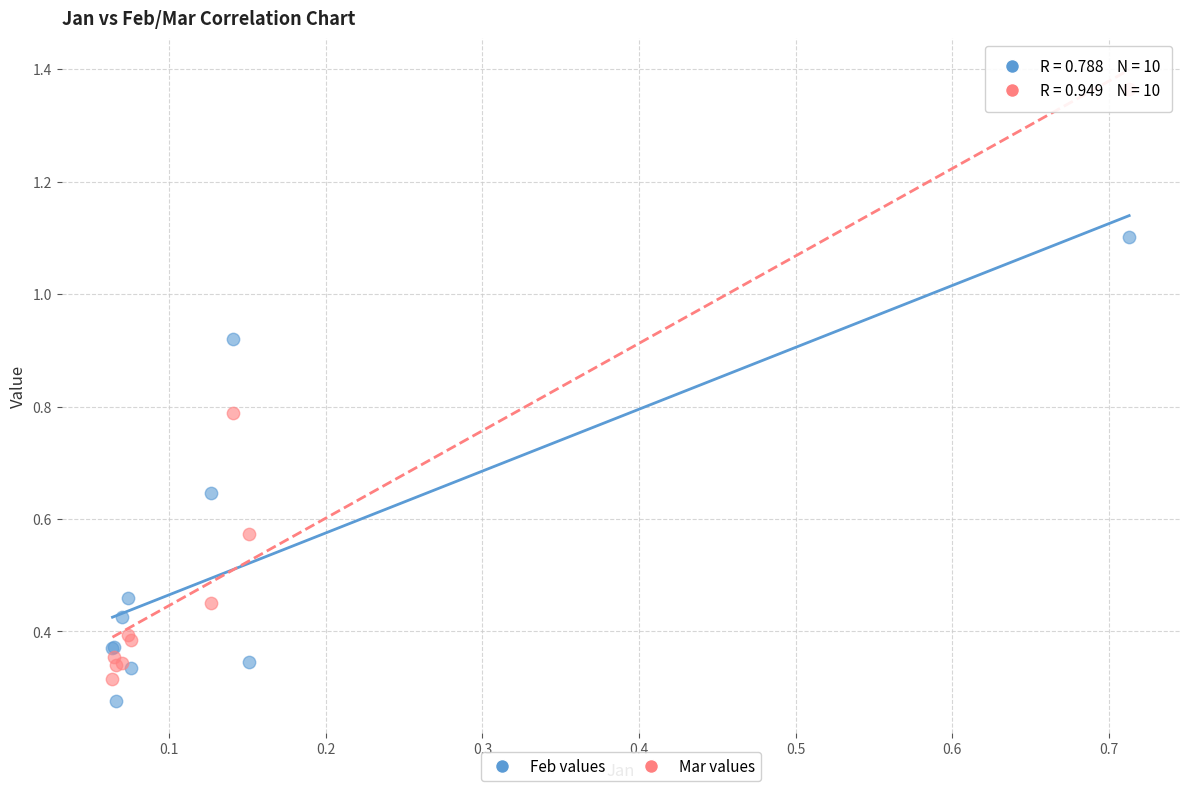

Which series contains the highest Y value?

Mar values